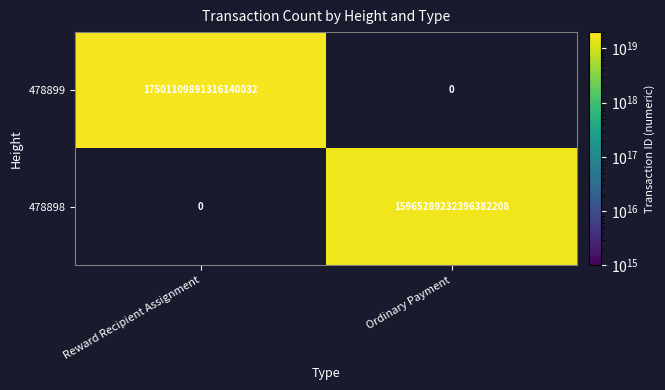

At which label is 478899 closest to 8750554945658070016?

Reward Recipient Assignment